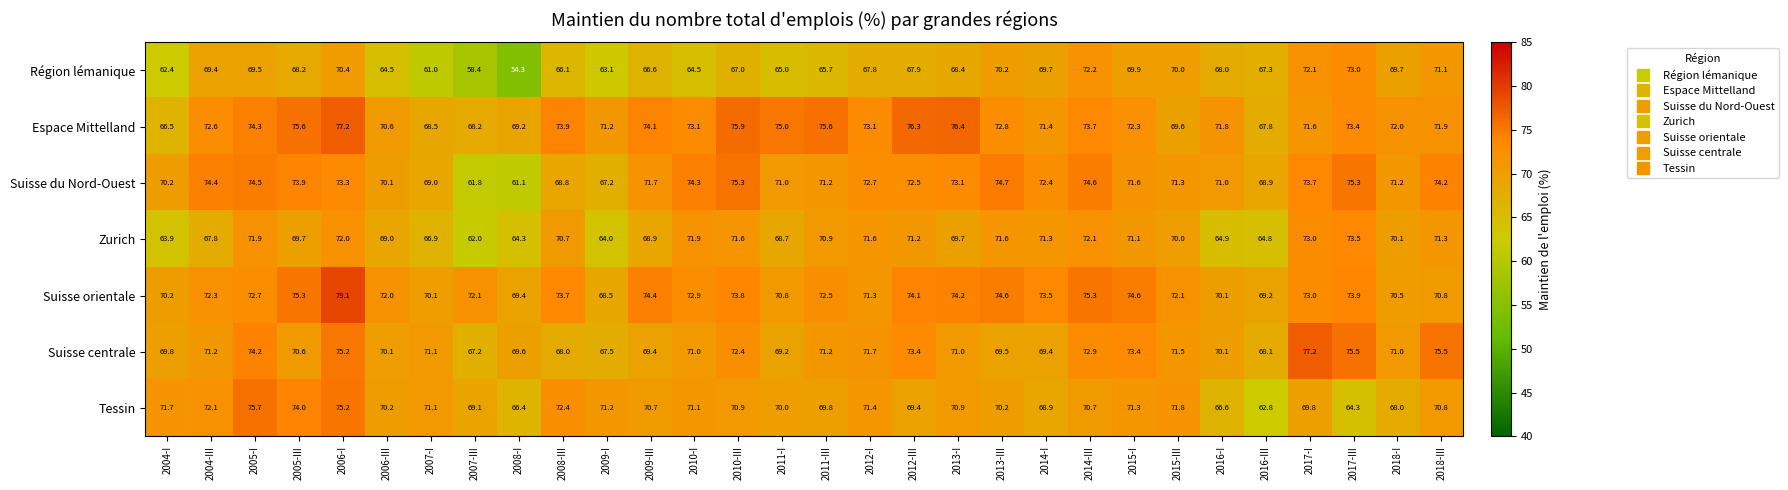

The value of Suisse du Nord-Ouest at 2014-I is 16.3. True or false?

False